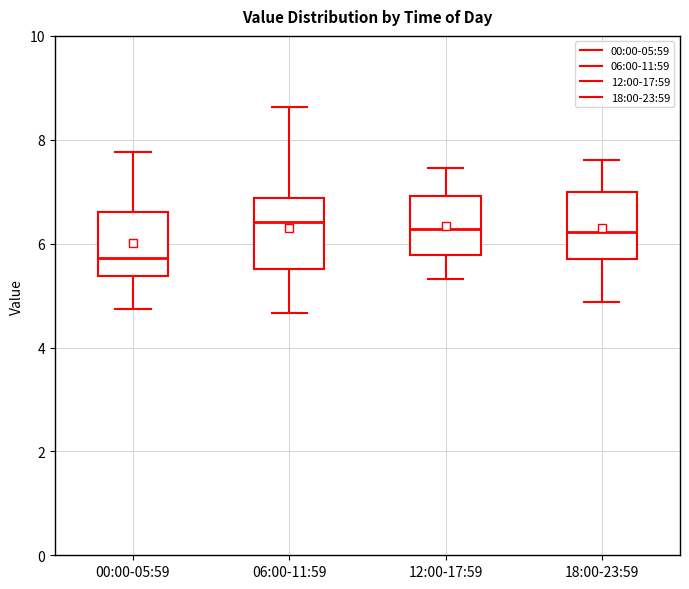

Reading left to right, transcribe this box plot: for each box, give where its median line is, the range the box spans, and where its two whiskers end, as read against the y-axis. The values are not printed on the chart, so give them approximately, as read against the axis.

00:00-05:59: median 5.8, box 5.4 to 6.6, whiskers 4.8 to 7.8
06:00-11:59: median 6.4, box 5.6 to 6.8, whiskers 4.6 to 8.6
12:00-17:59: median 6.2, box 5.8 to 7.0, whiskers 5.4 to 7.4
18:00-23:59: median 6.2, box 5.8 to 7.0, whiskers 4.8 to 7.6